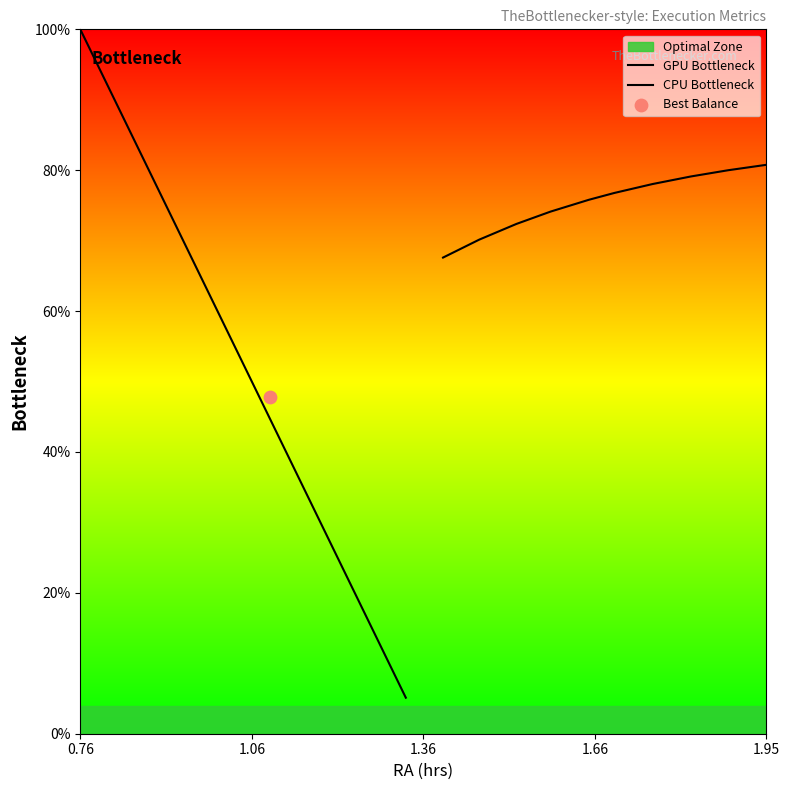

Is the value of GPU Bottleneck at 0.76 greater than the value of CPU Bottleneck at 1.06?

Yes